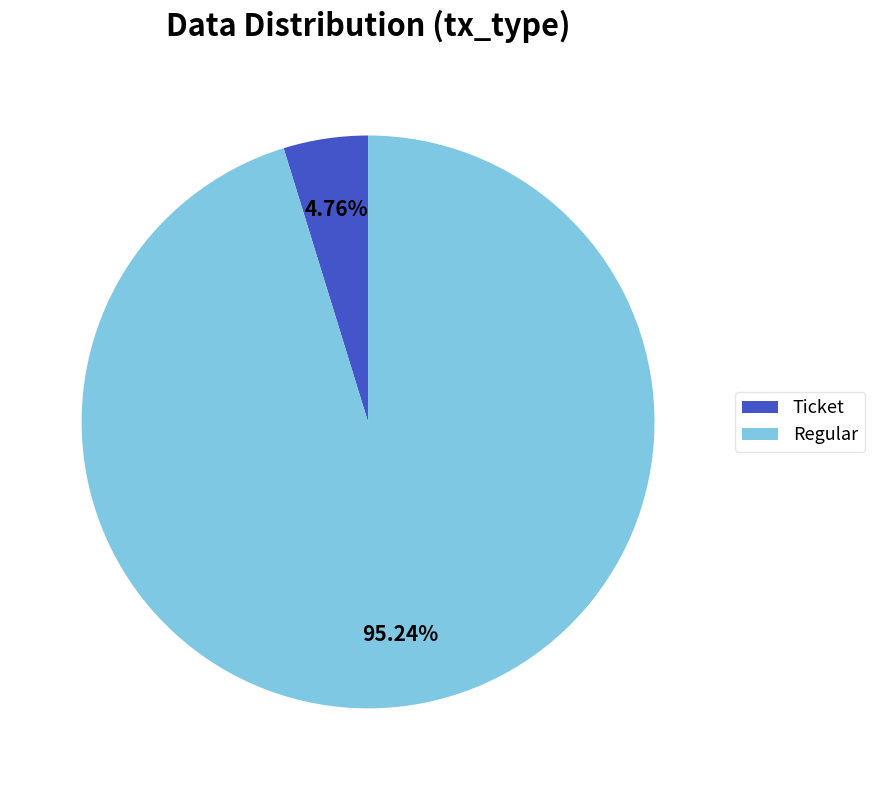

Combined, do Ticket and Regular account for over 50%?

Yes